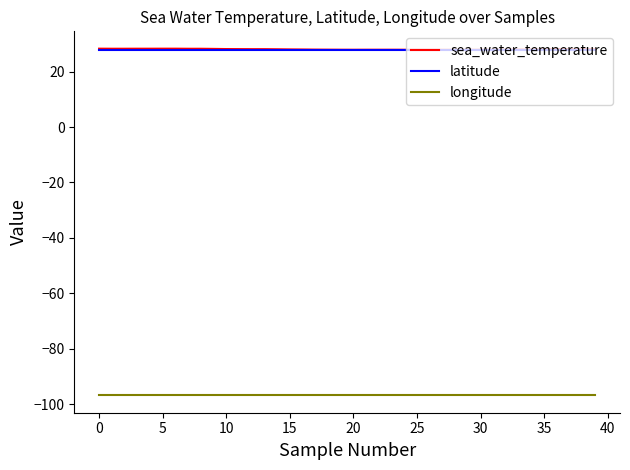

Which series has the largest range (max minus min)?

sea_water_temperature